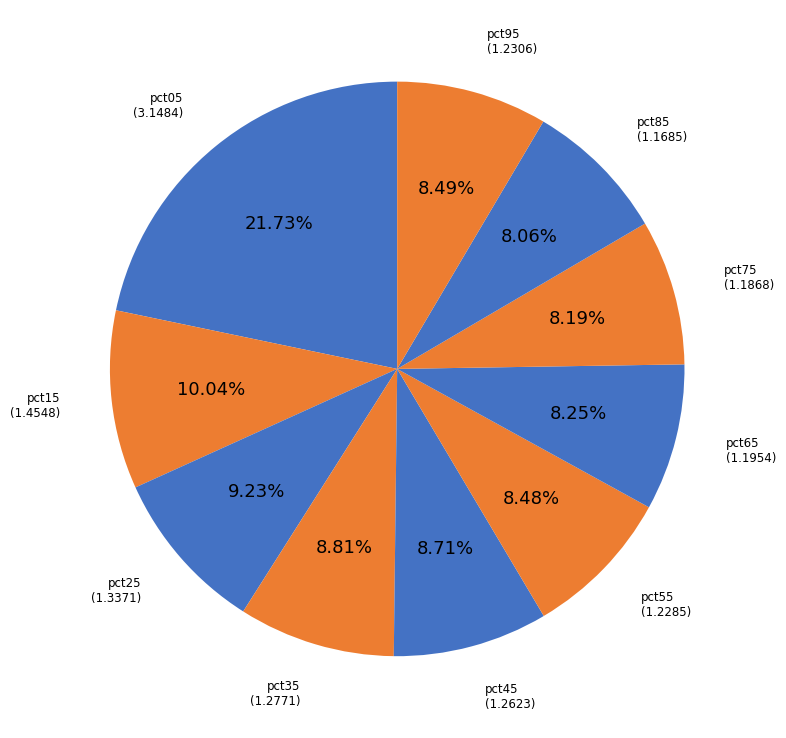

How many segments does this pie chart have?

10